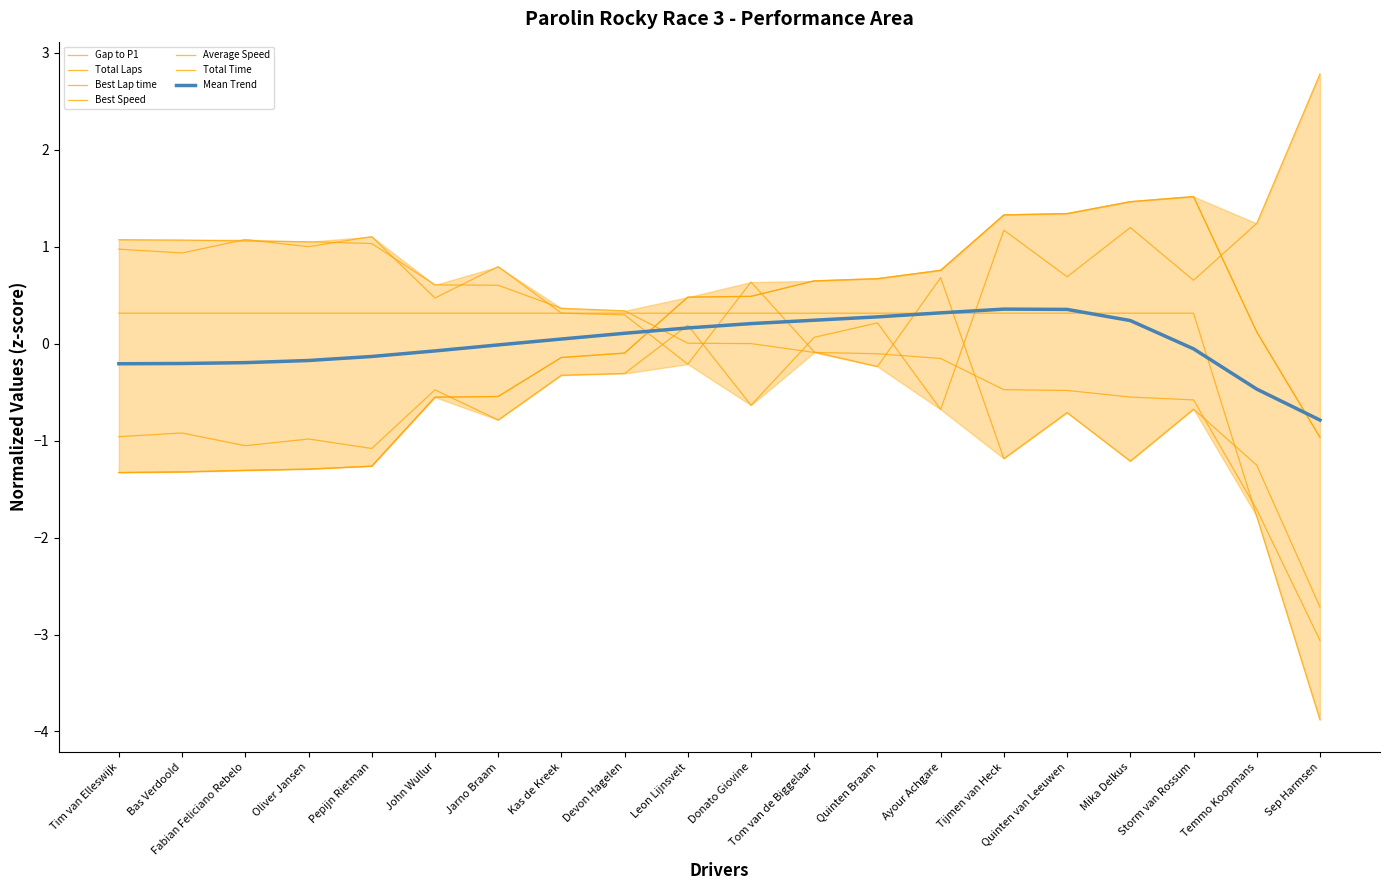

Does the chart have visible grid lines?

No